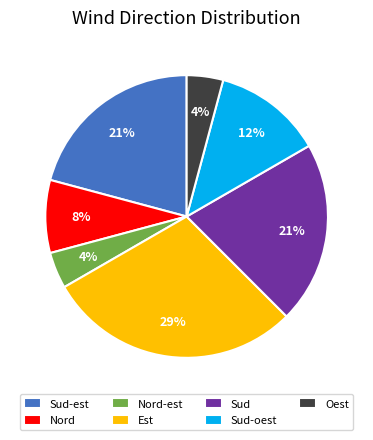

Between Est and Sud-oest, which is larger?

Est